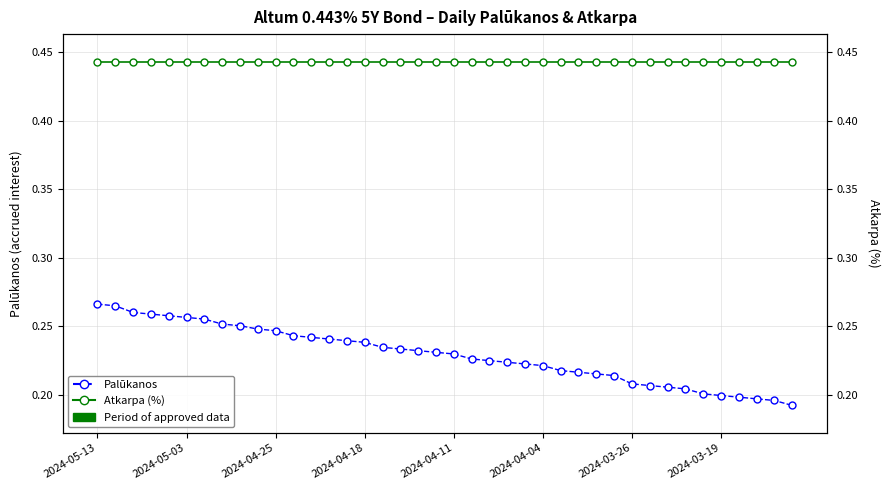

At 2024-05-03, list the series in order from largest to smallest.

Atkarpa (%), Palūkanos